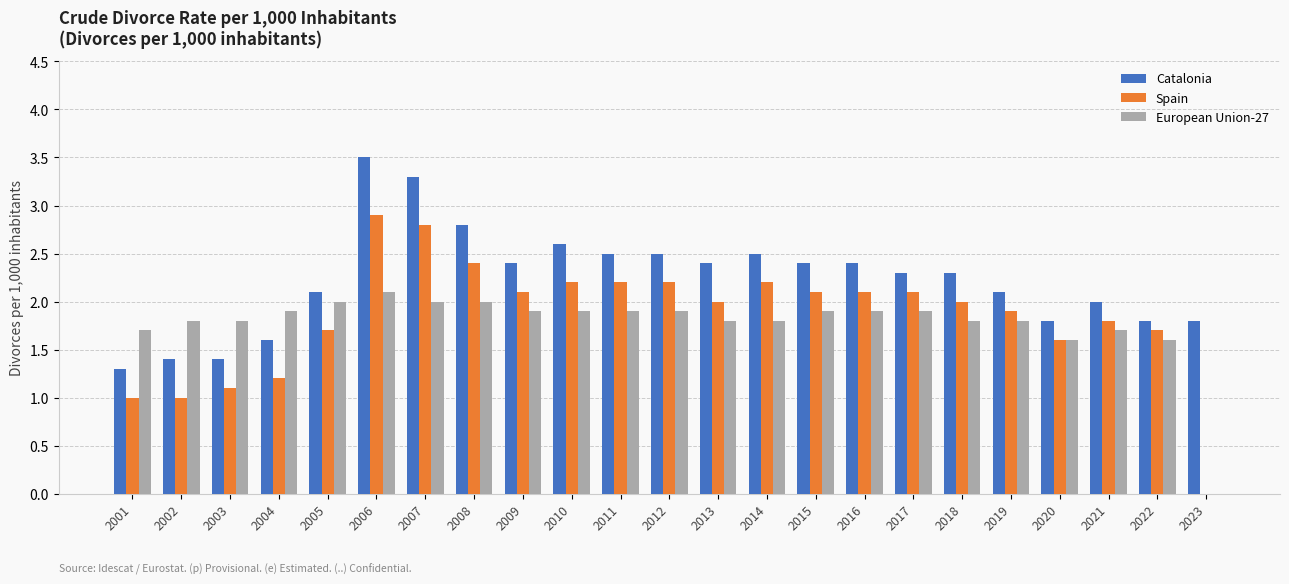

What is the difference between the Catalonia values at 2005 and 2001?

0.8